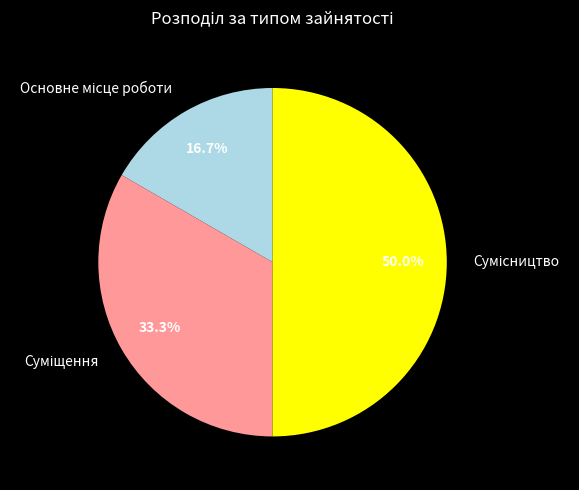

How many segments does this pie chart have?

3